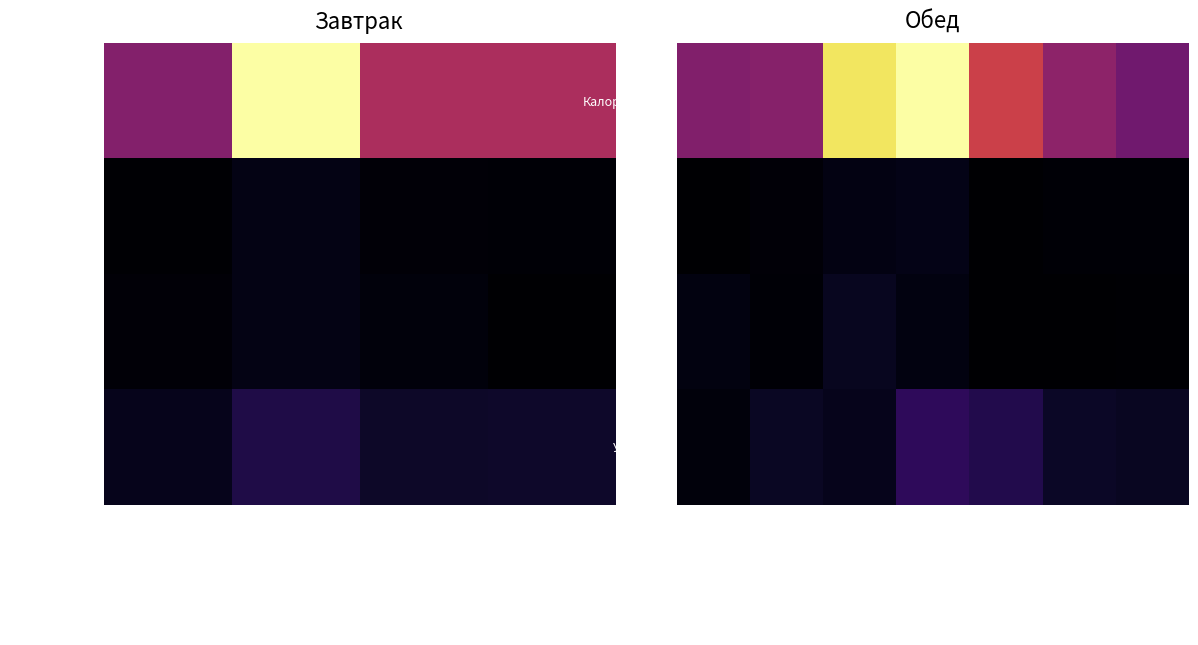

What is the total value across all series at суп картофельный с клецками?

0.5